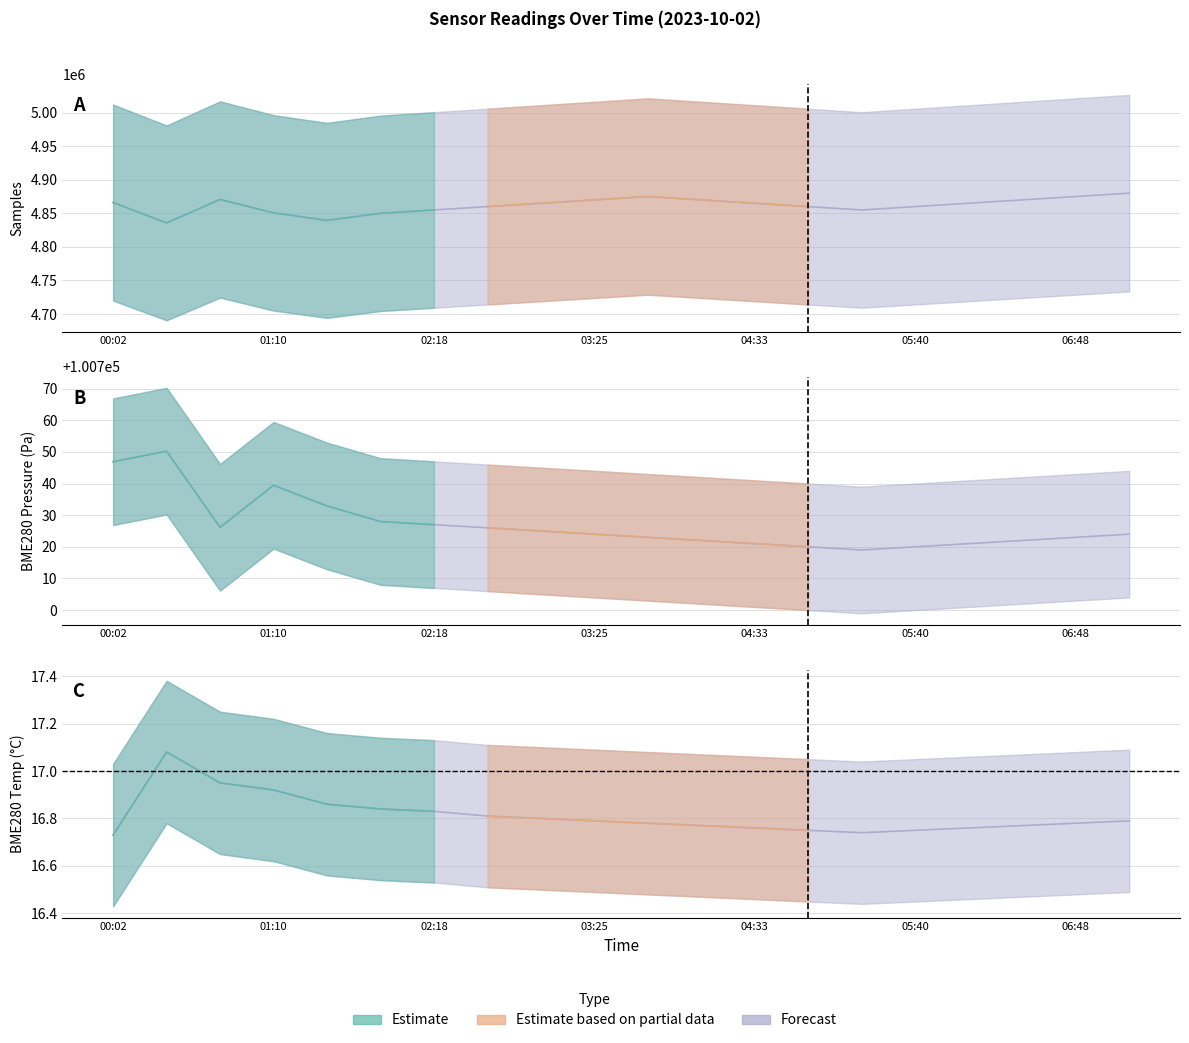

How many data points in BME280_pressure_norm are above 100724?

9